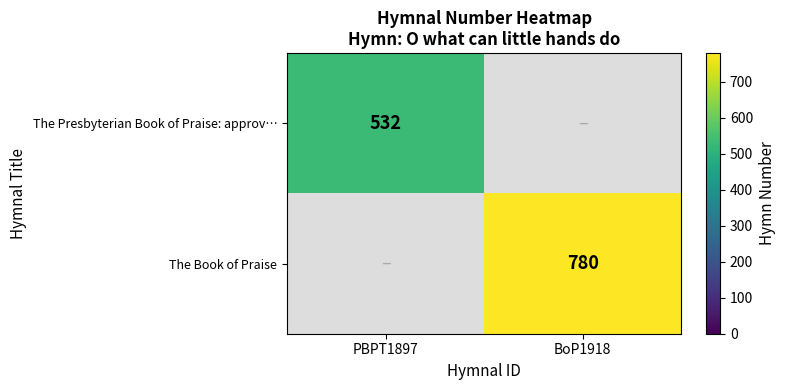

The value of The Book of Praise at BoP1918 is 443. True or false?

False